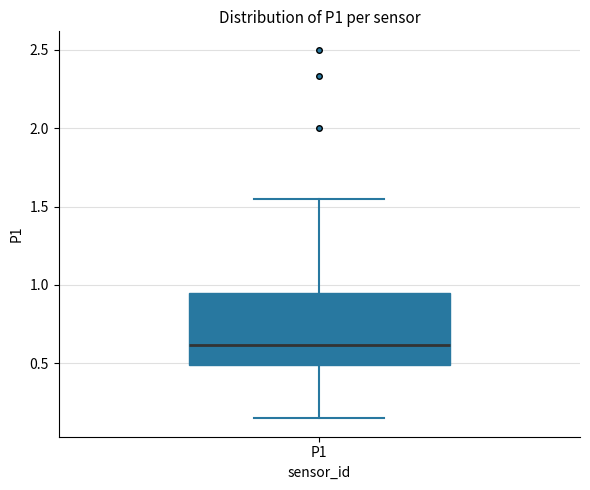

Where does the upper whisker of the box for P1 end on the y-axis? The values are not printed on the chart, so give them approximately, as read against the axis.

1.55